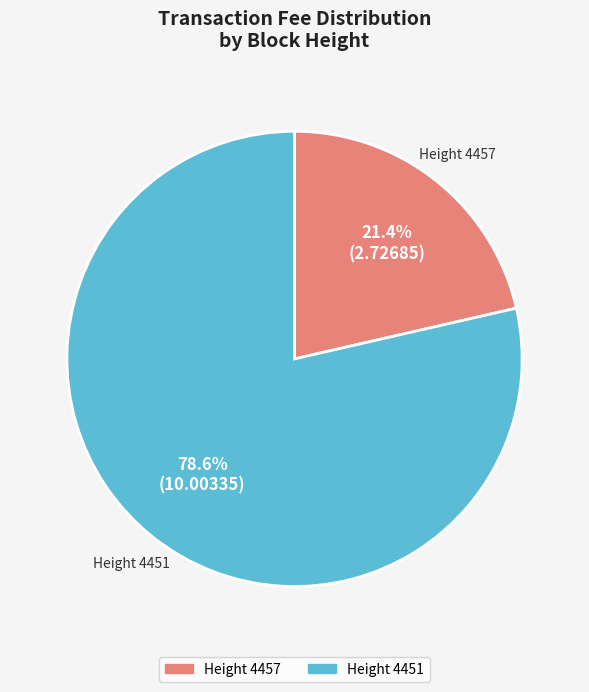

What is the total percentage of Height 4457 and Height 4451?

100.0%